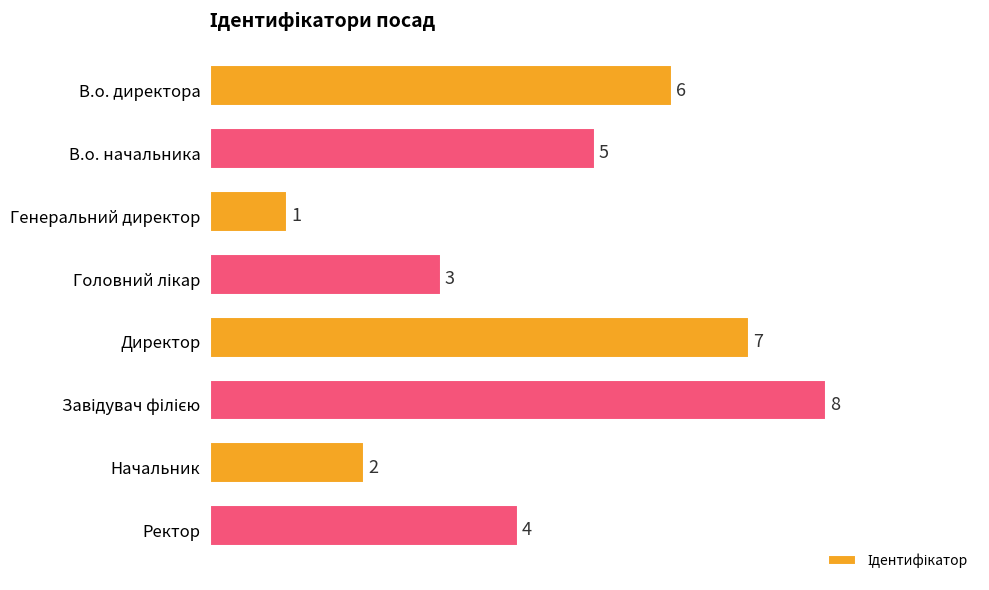

How many data points are less than 5?

4